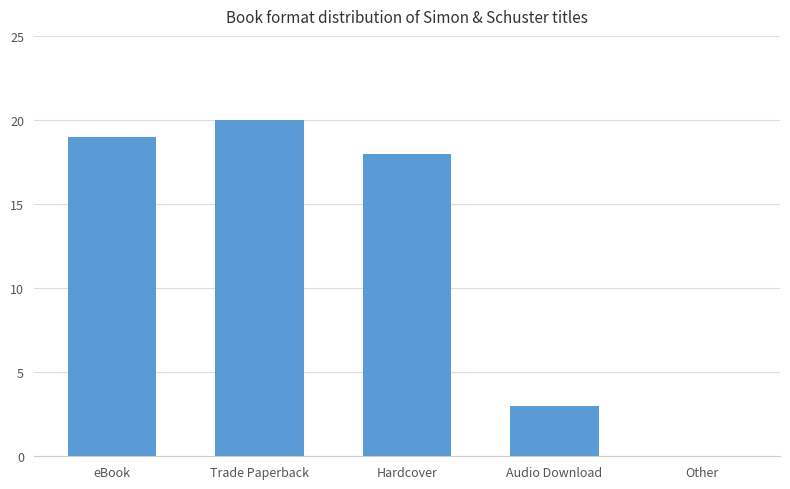

Reading left to right, extract all data points from this chart.

eBook=19	Trade Paperback=20	Hardcover=18	Audio Download=3	Other=0